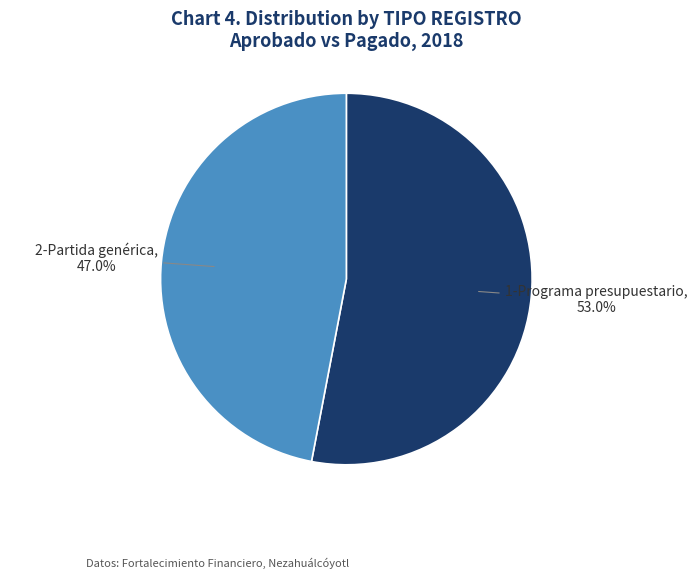

To the nearest percent, what portion does 2-Partida genérica represent?

47%